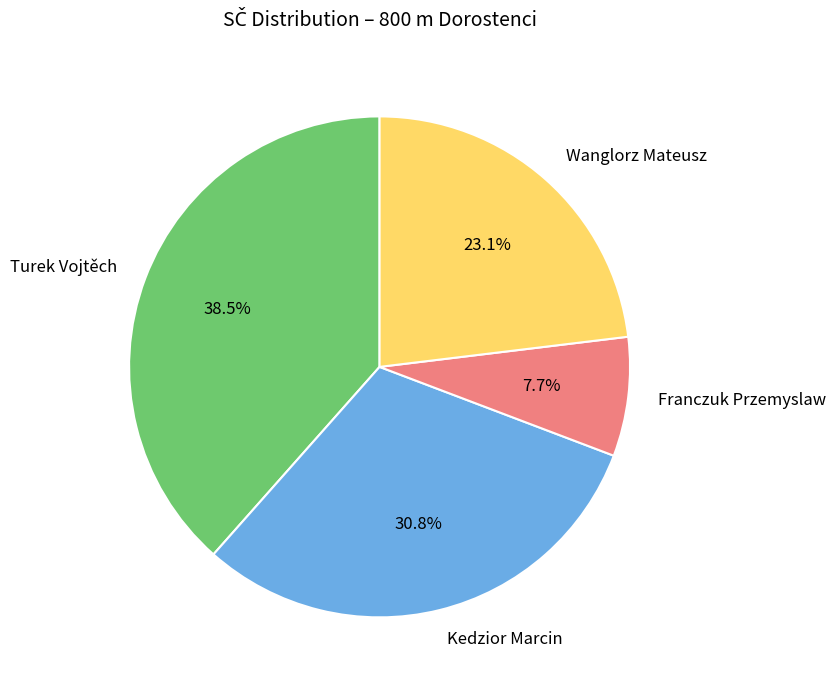

How many segments does this pie chart have?

4